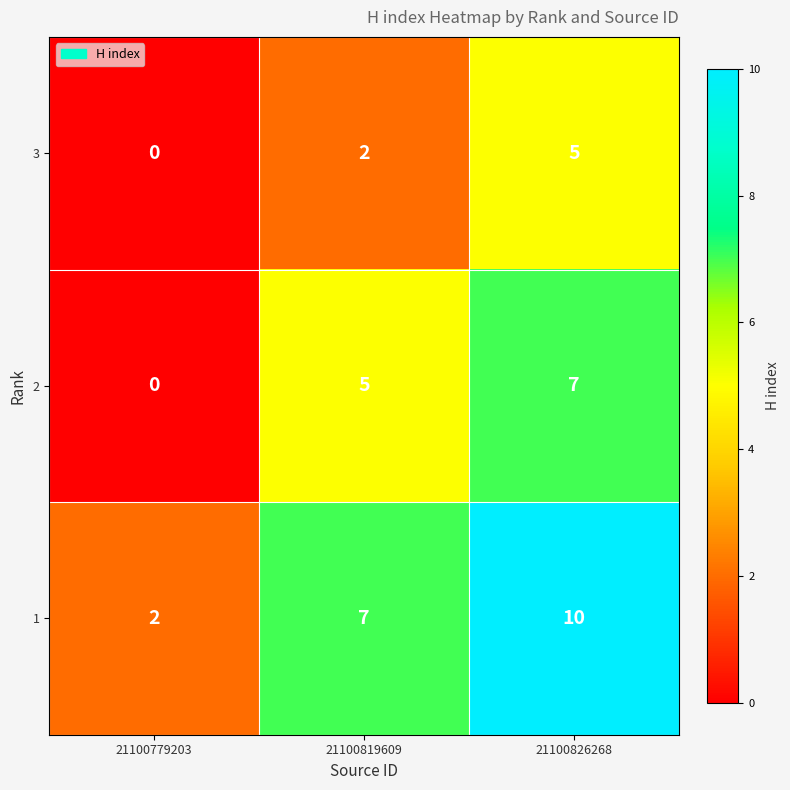

Reading left to right, what are all the values shown in this chart?

3: 0	2	5
2: 0	5	7
1: 2	7	10